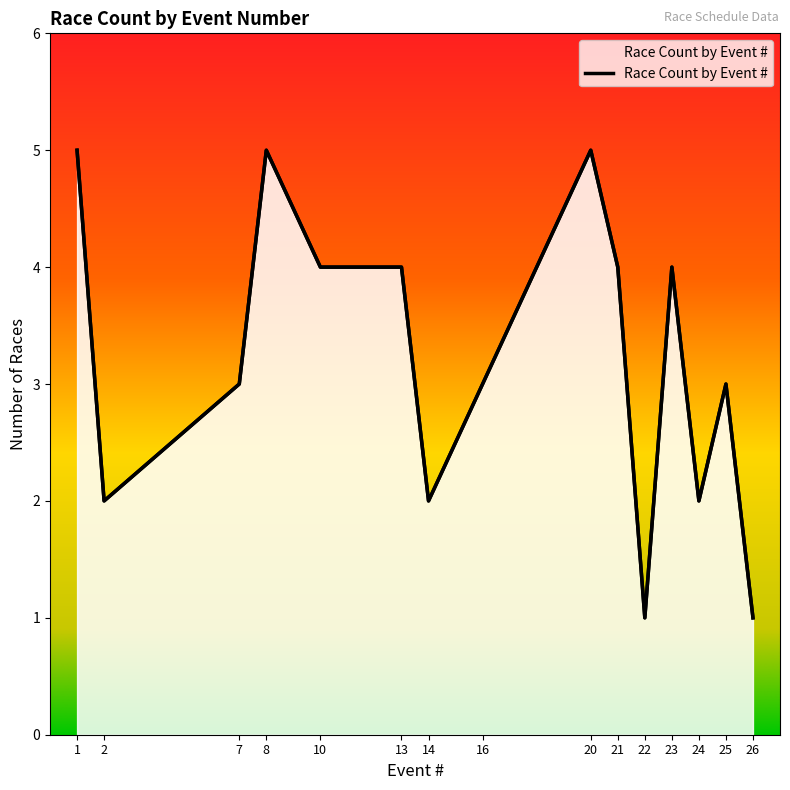

Does the chart have visible grid lines?

No